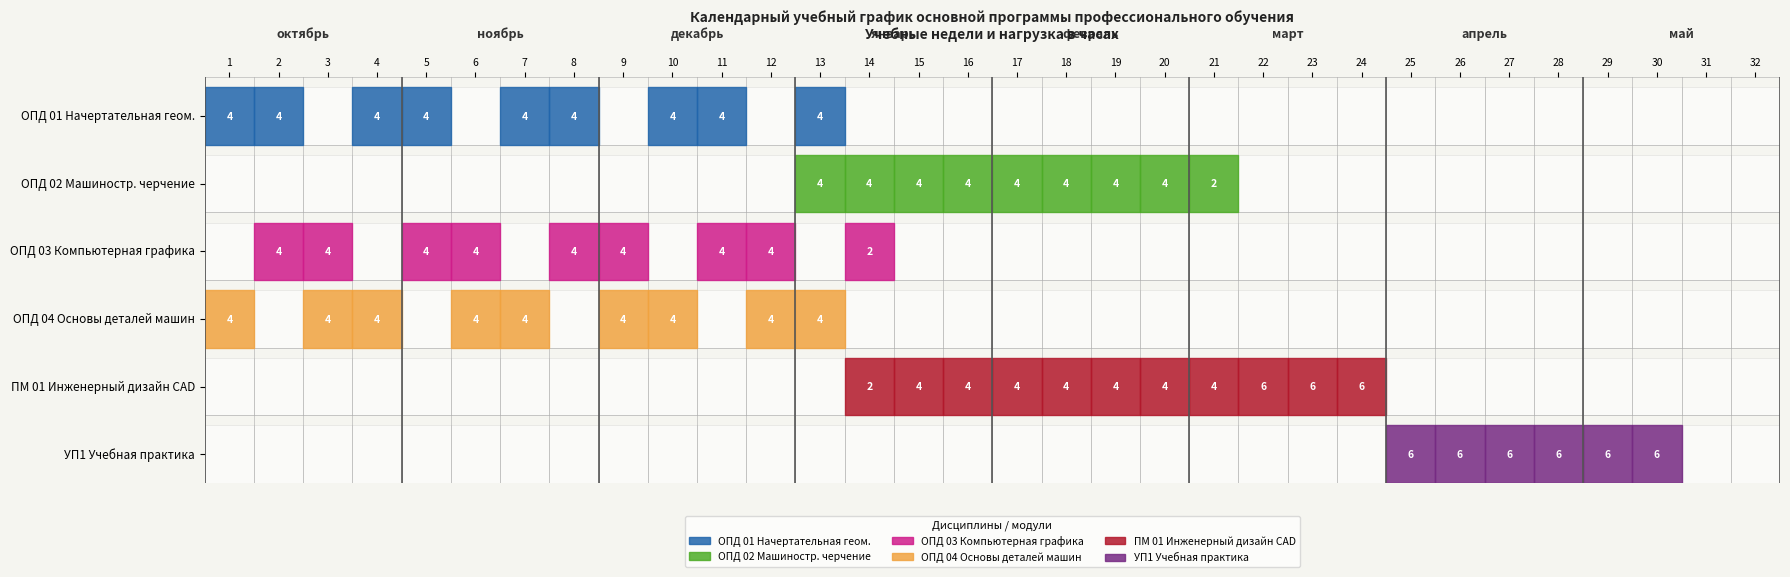

Rank the series at 24 from lowest to highest value.

ОПД 01 Начертательная геометрия, ОПД 02 Машиностроительное черчение, ОПД 03 Компьютерная графика, ОПД 04 Основы деталей машин, УП1 Учебная практика, ПМ 01 Инженерный дизайн CAD